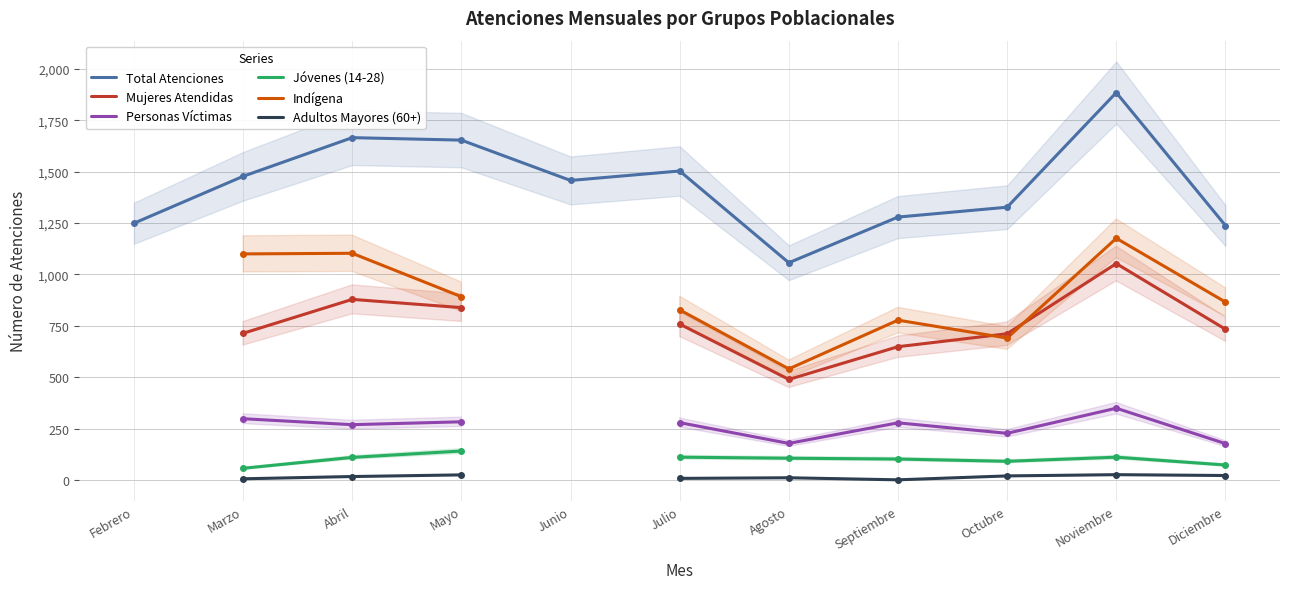

At which category is the sum across all series the highest?

Noviembre